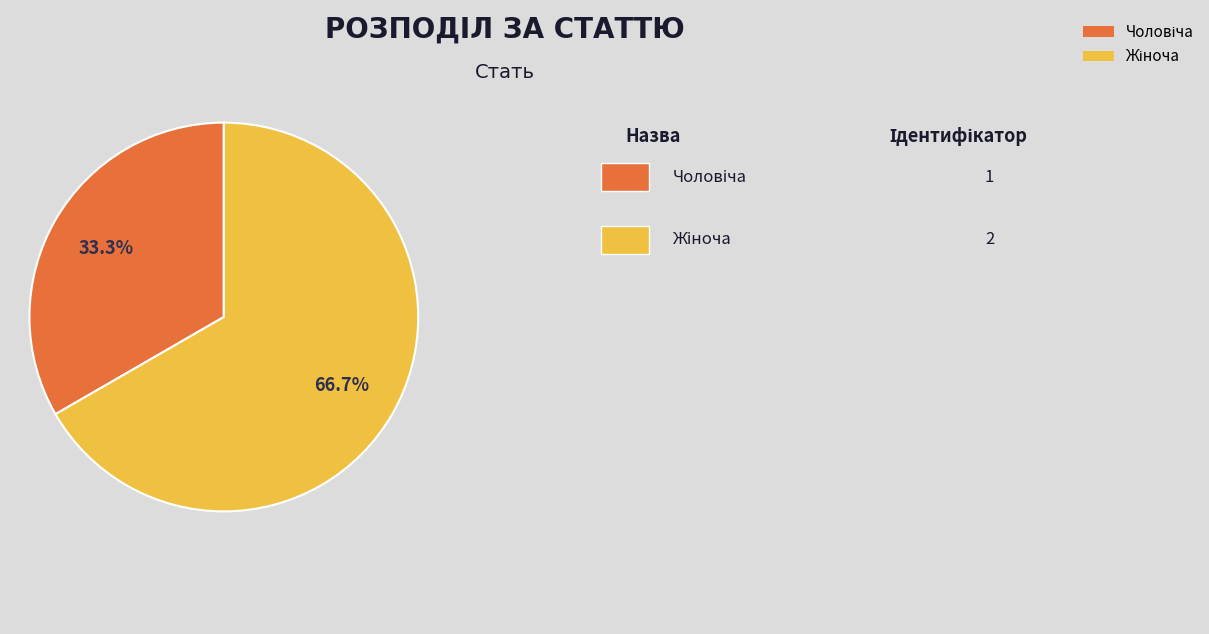

Is there any slice that represents more than half of the pie?

Yes